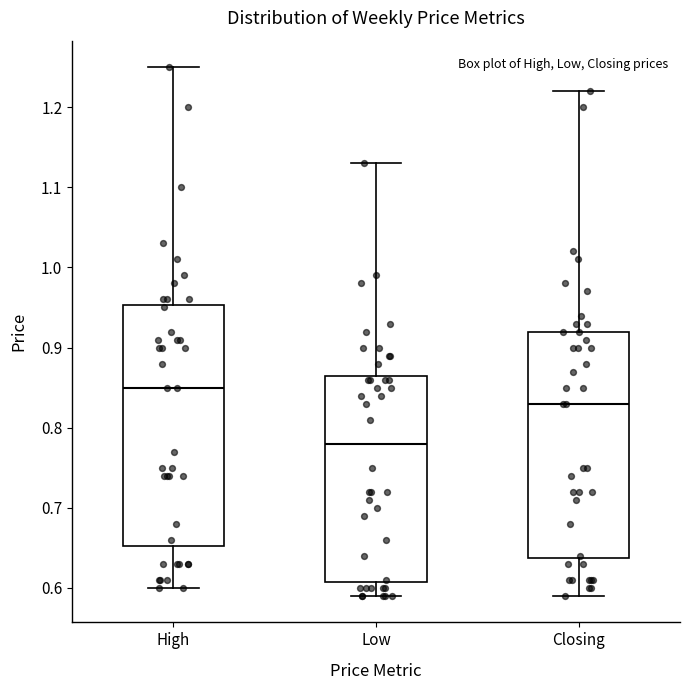

Reading left to right, transcribe this box plot: for each box, give where its median line is, the range the box spans, and where its two whiskers end, as read against the y-axis. The values are not printed on the chart, so give them approximately, as read against the axis.

High: median 0.85, box 0.65 to 0.95, whiskers 0.60 to 1.25
Low: median 0.78, box 0.61 to 0.87, whiskers 0.59 to 1.13
Closing: median 0.83, box 0.64 to 0.92, whiskers 0.59 to 1.22